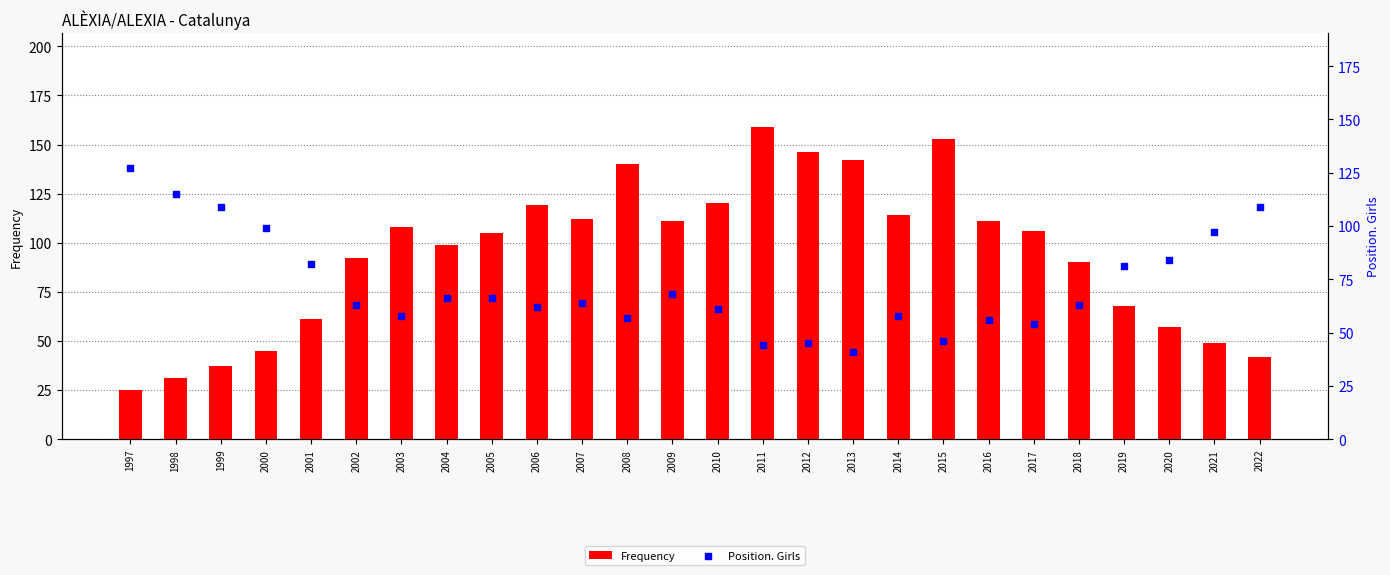

What are all the series names shown in the legend?

Frequency, Position. Girls